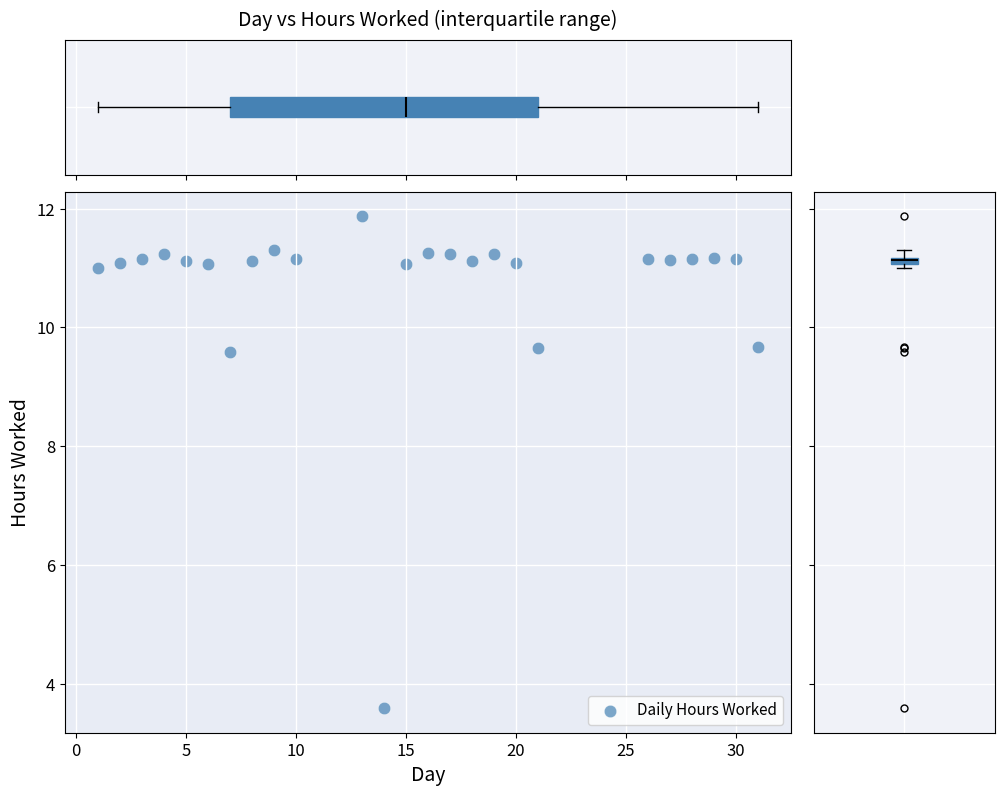

What is the range of Y values (max minus min)?

8.3